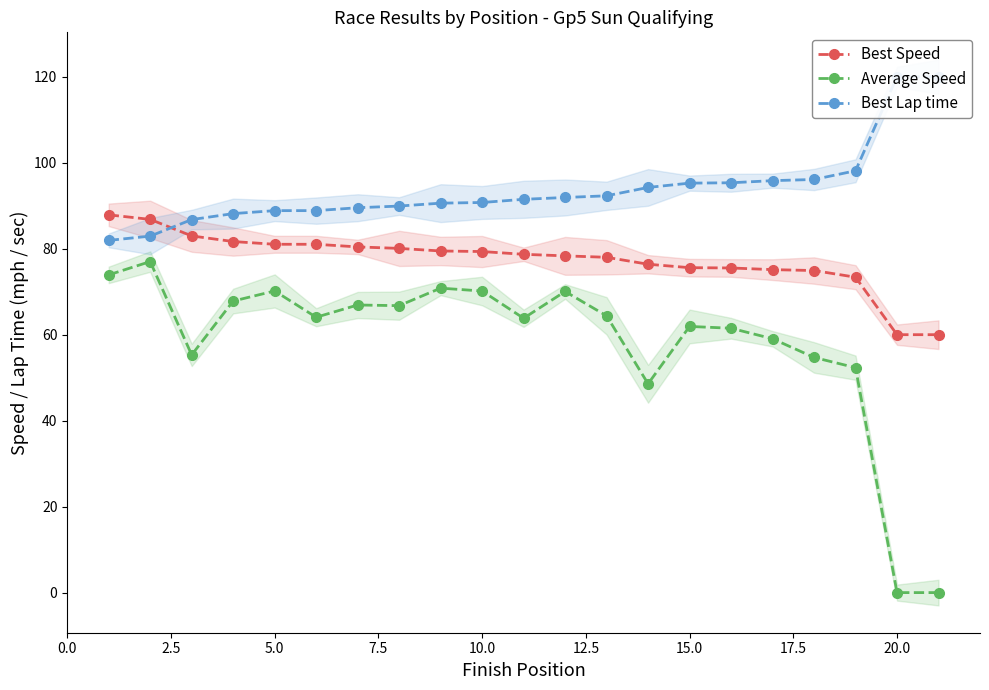

What is the difference between the maximum and minimum values in the Average Speed series?

77.0